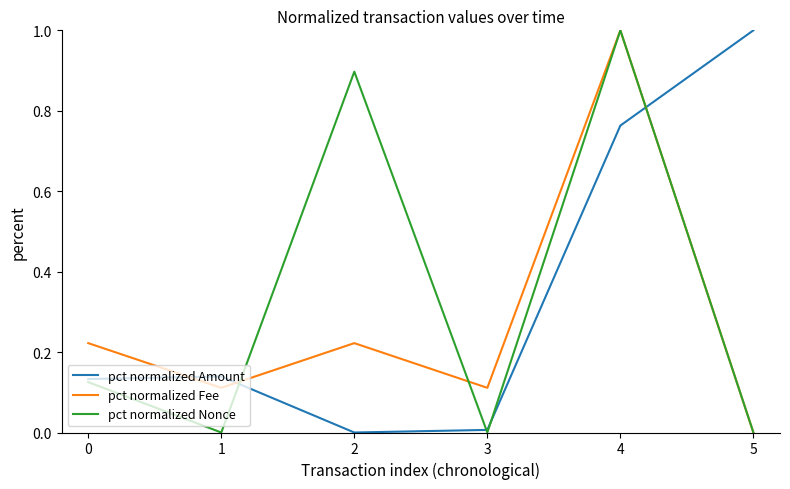

At how many categories does at least one series exceed 0?

6